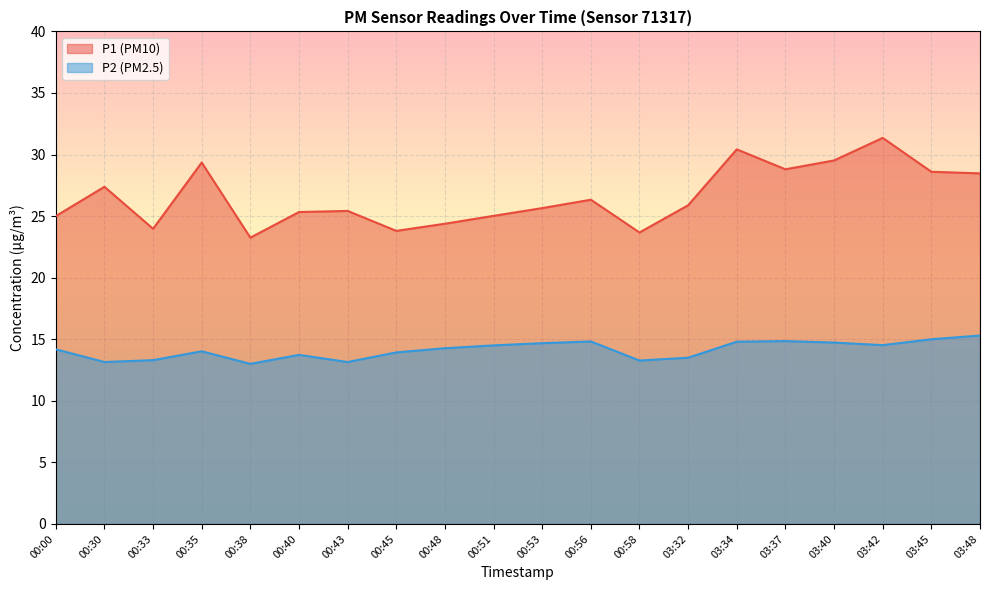

What is the difference between the highest and lowest values at 00:33?

10.7